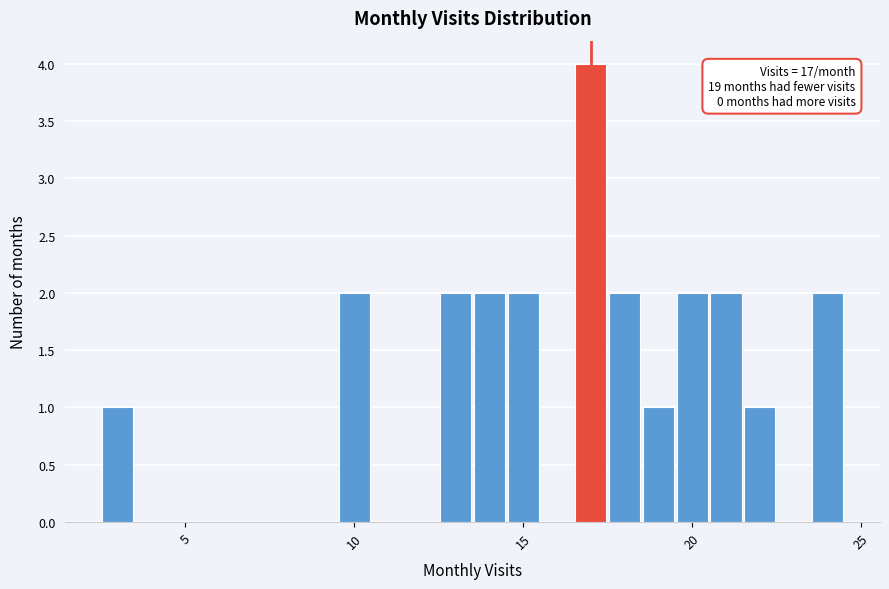

Around what value on the x-axis is the tallest bar? Give the approximate position of its centre, as read against the axis.

17.0